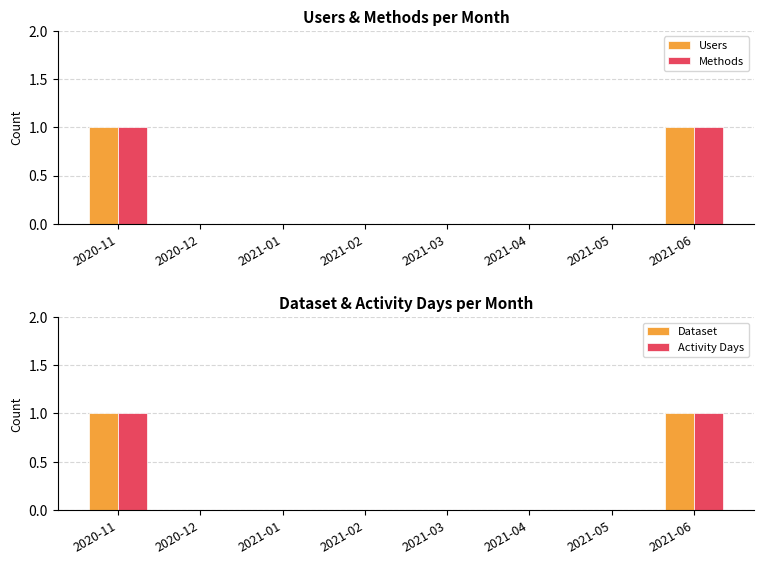

List the series in order of their peak value, lowest first.

Users, Methods, Dataset, Activity Days